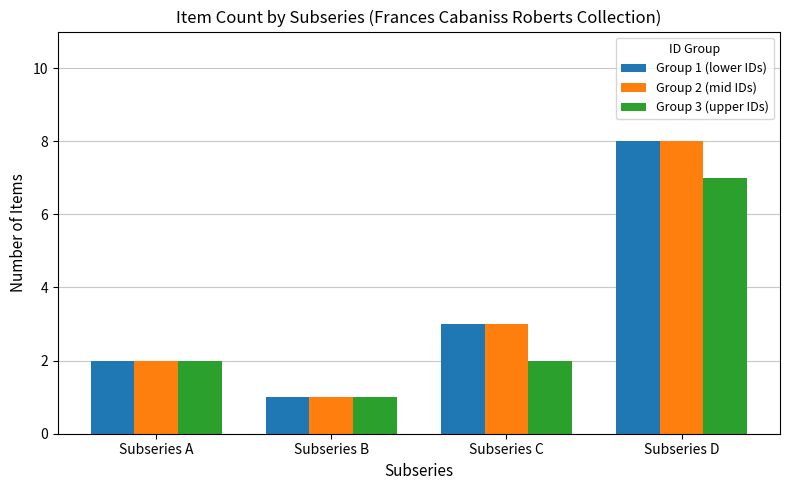

Which category has the highest value across all series?

Subseries D